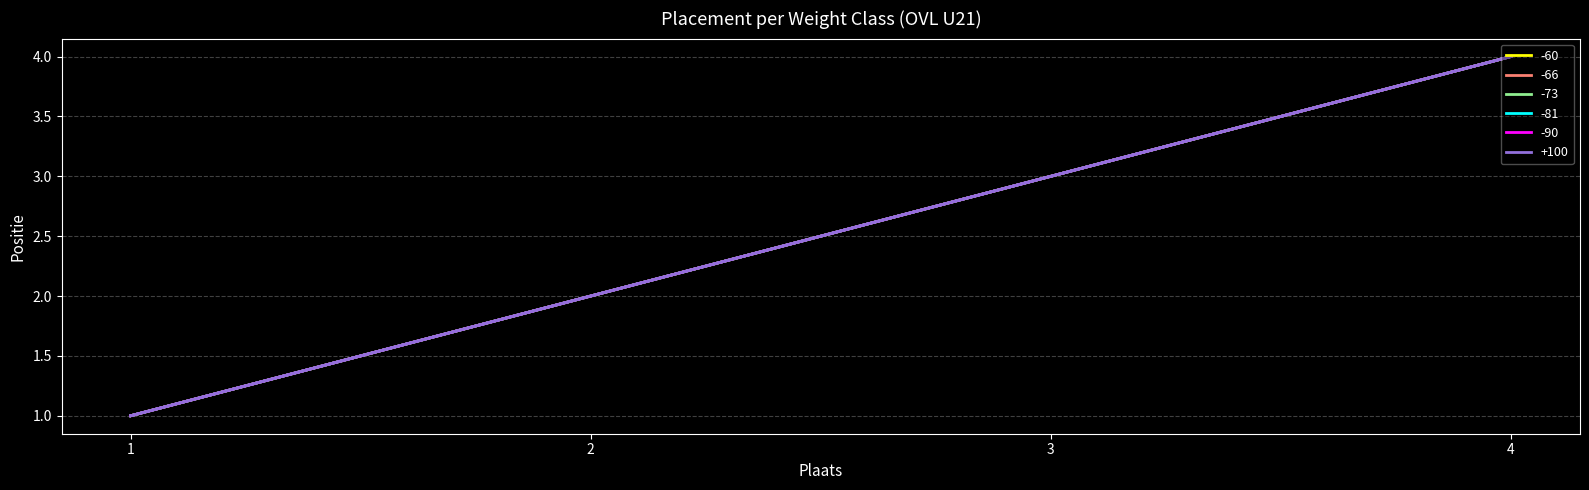

What is the sum of the -90 values at 3 and 1?

4